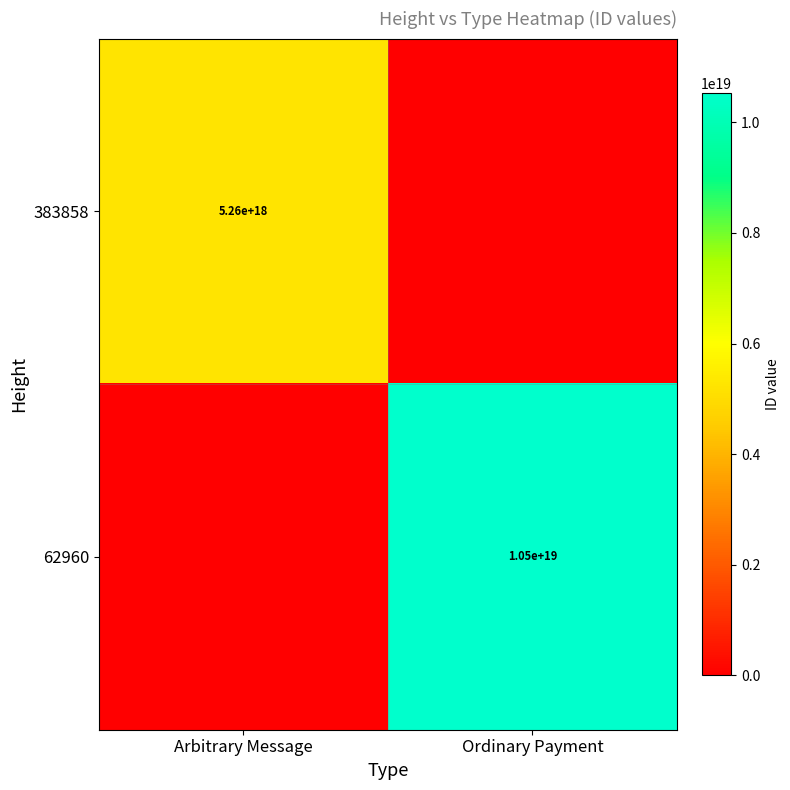

How many distinct data groups are displayed?

2